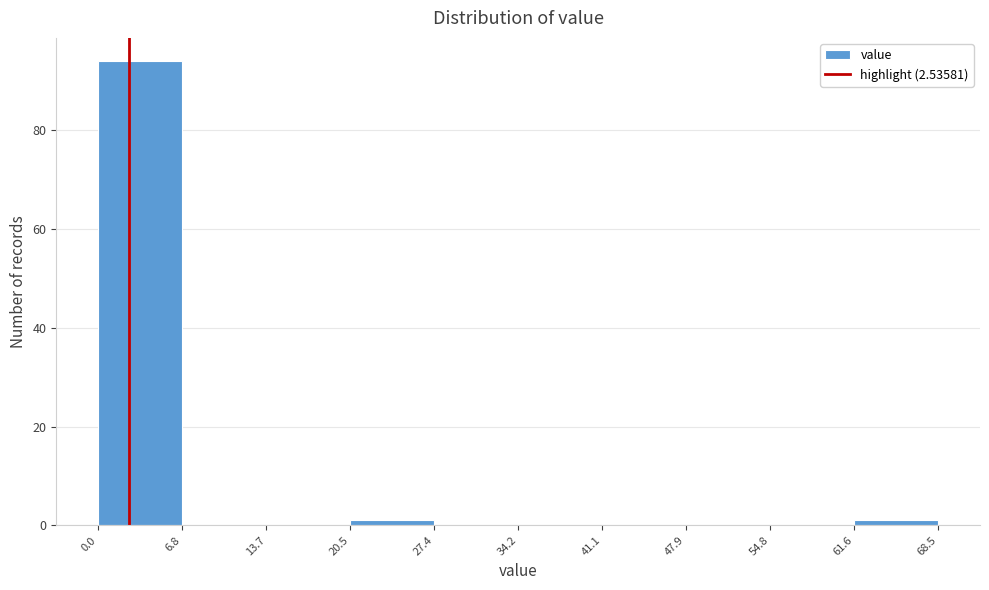

Reading left to right, transcribe this chart: for each bar, give the range it covers on the x-axis and its height. The values are not printed on the chart, so give them approximately, as read against the axis.

0.0 to 6.8: 94
6.8 to 13.7: 0
13.7 to 20.5: 0
20.5 to 27.4: under 2
27.4 to 34.2: 0
34.2 to 41.1: 0
41.1 to 47.9: 0
47.9 to 54.8: 0
54.8 to 61.6: 0
61.6 to 68.5: under 2